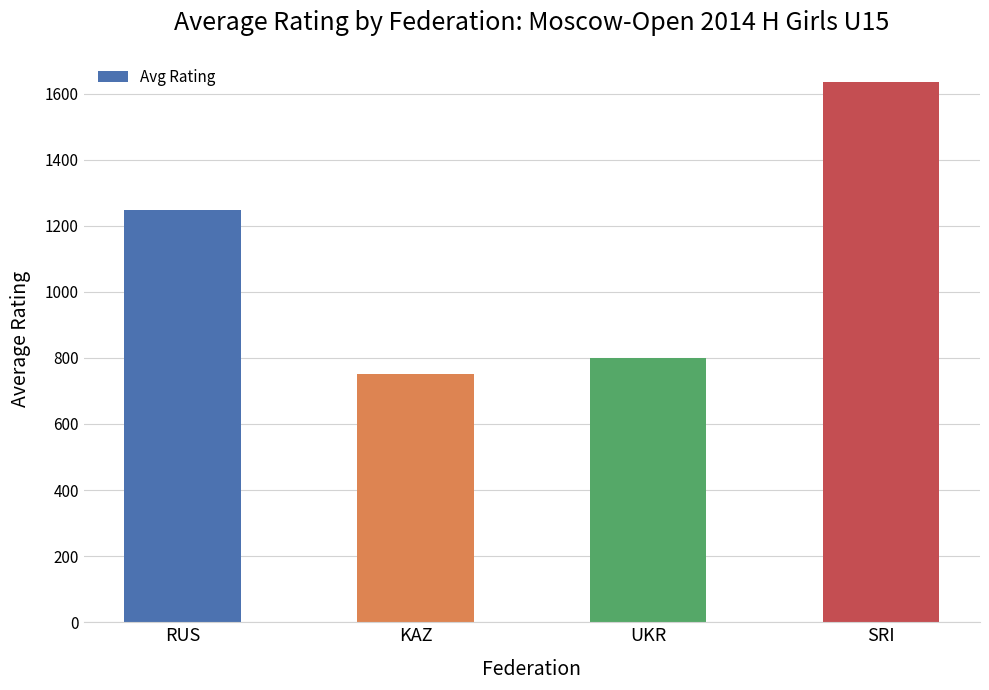

What position from the left is SRI?

4